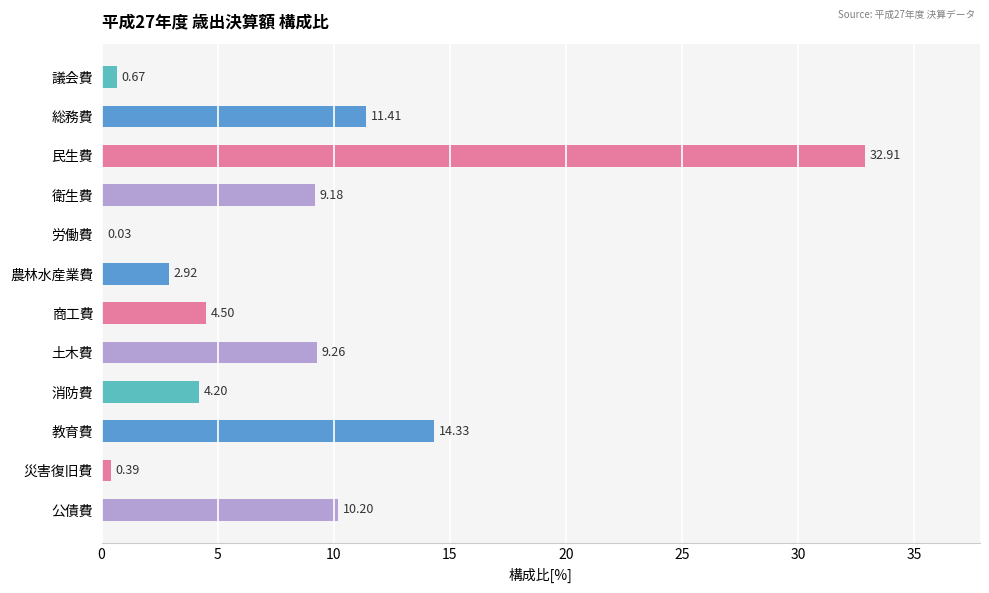

How many series are shown in this chart?

1